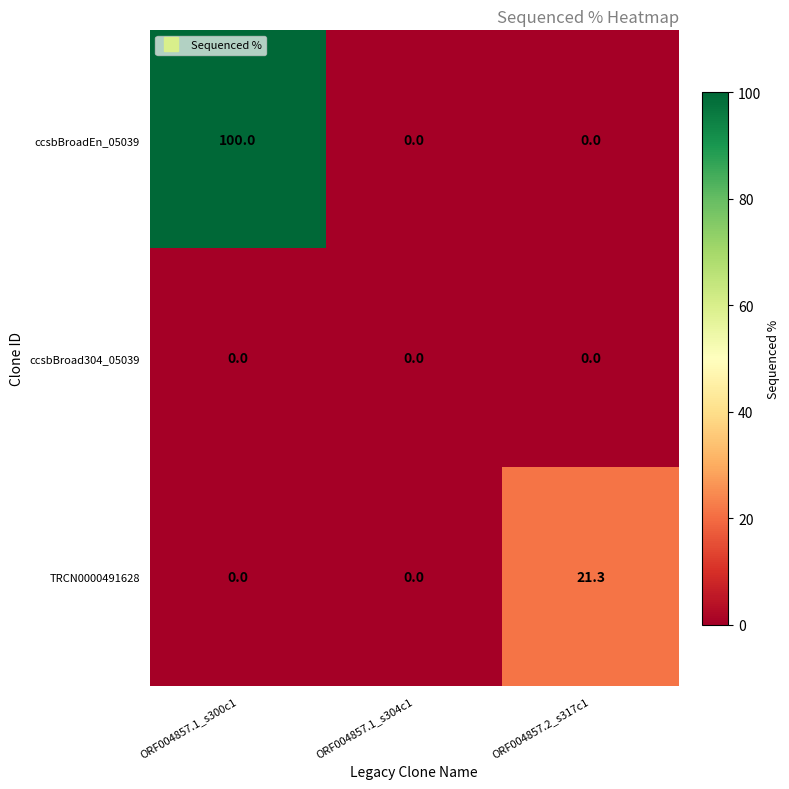

At which category is the sum across all series the highest?

ORF004857.1_s300c1